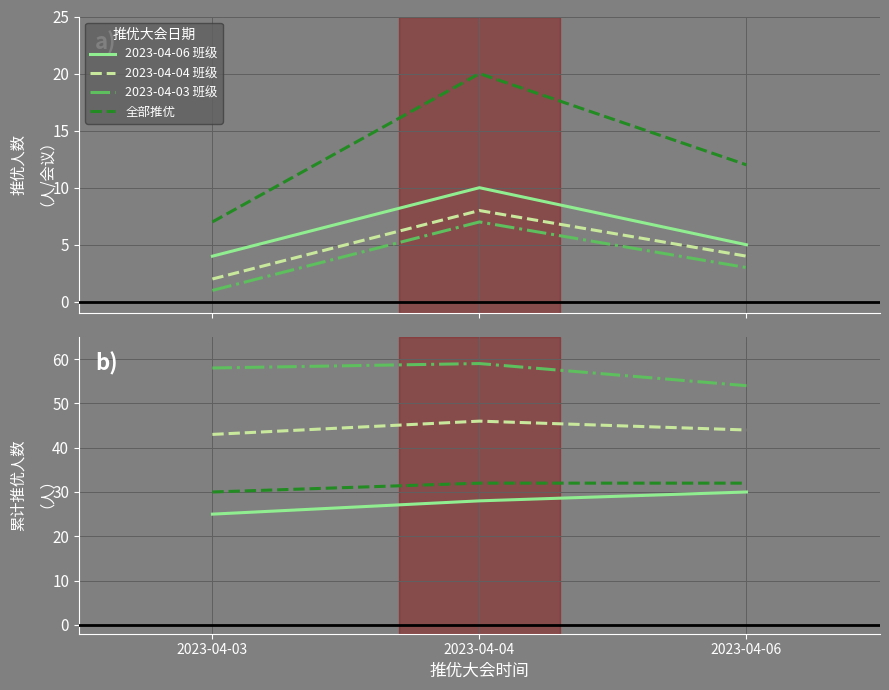

What is the value of the 全部推优 point at the 3rd from the left?

32